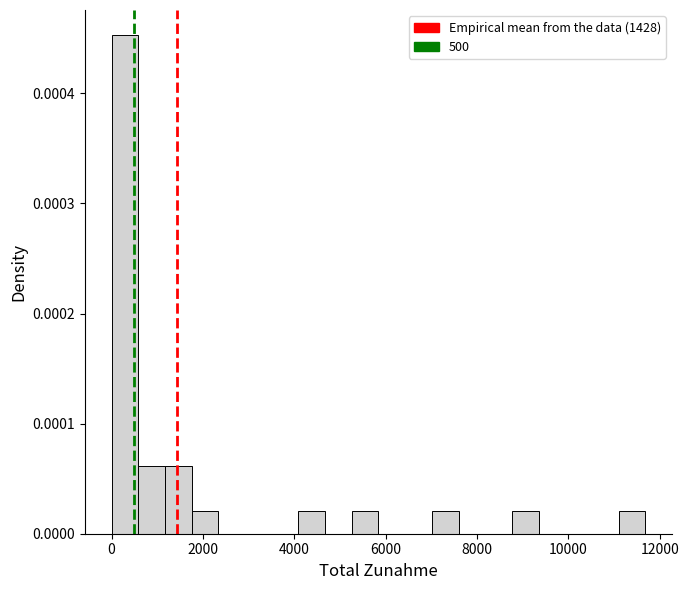

Read against the x-axis, roughly where is the centre of the tallest bar?

200